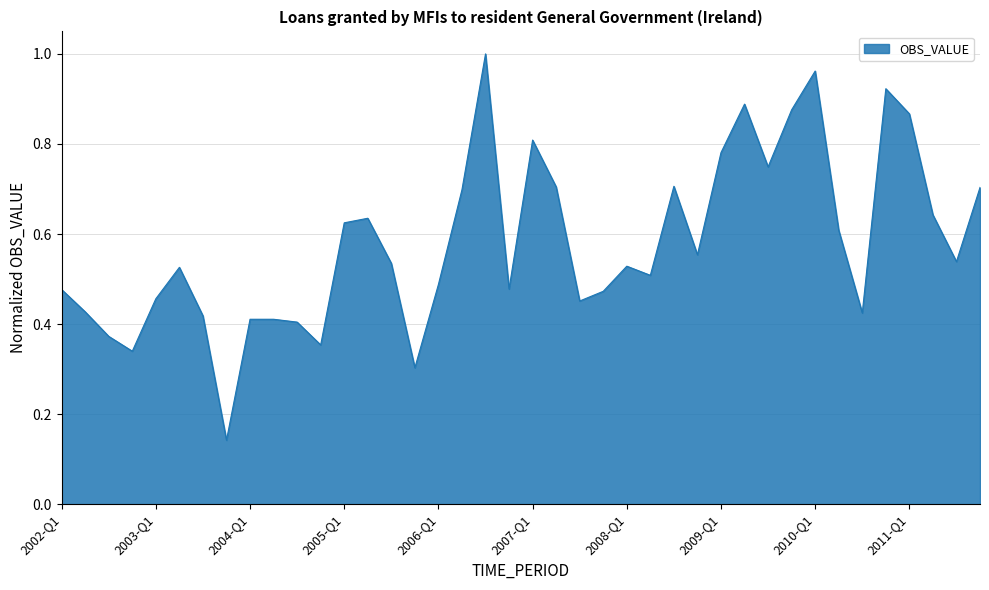

Reading left to right, extract all data points from this chart.

0.5	0.4	0.4	0.3	0.5	0.5	0.4	0.1	0.4	0.4	0.4	0.4	0.6	0.6	0.5	0.3	0.5	0.7	1.0	0.5	0.8	0.7	0.5	0.5	0.5	0.5	0.7	0.6	0.8	0.9	0.7	0.9	1.0	0.6	0.4	0.9	0.9	0.6	0.5	0.7